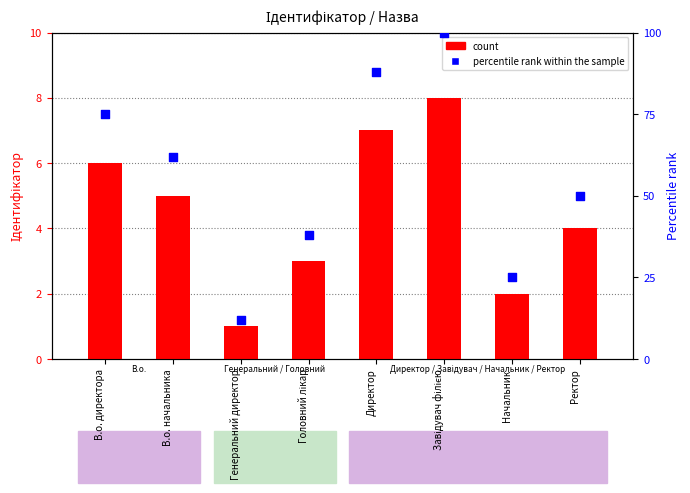

What are all the series names shown in the legend?

count, percentile rank within the sample